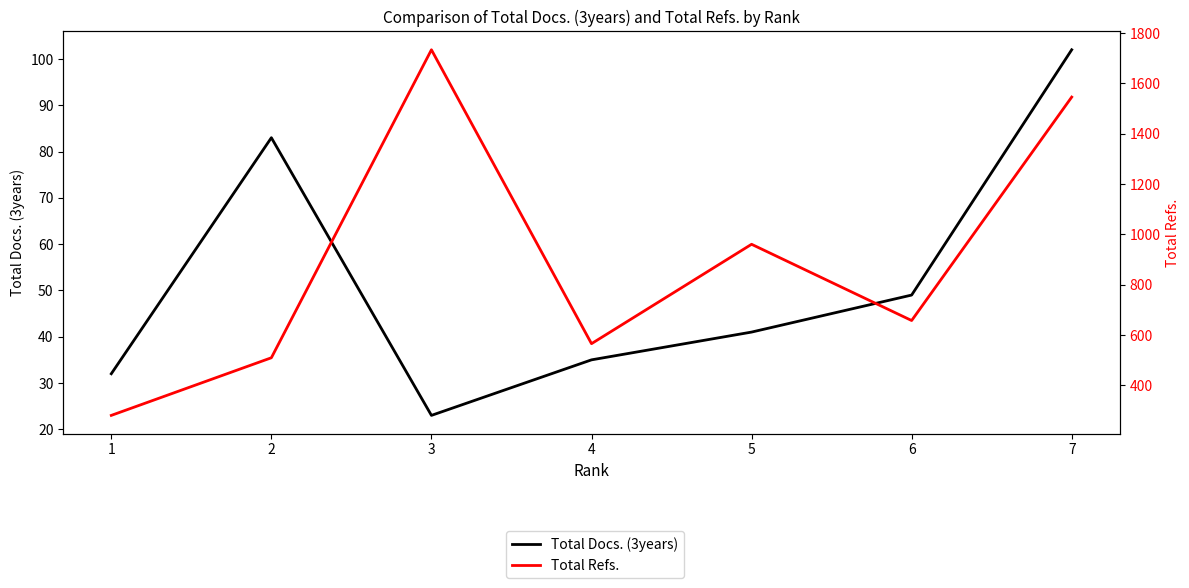

True or false: Total Refs. and Total Docs. (3years) cross at least once.

False